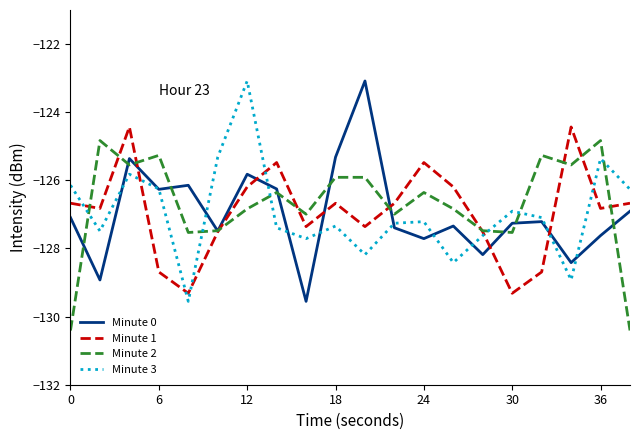

What is the minimum value for Minute 1?

-129.3